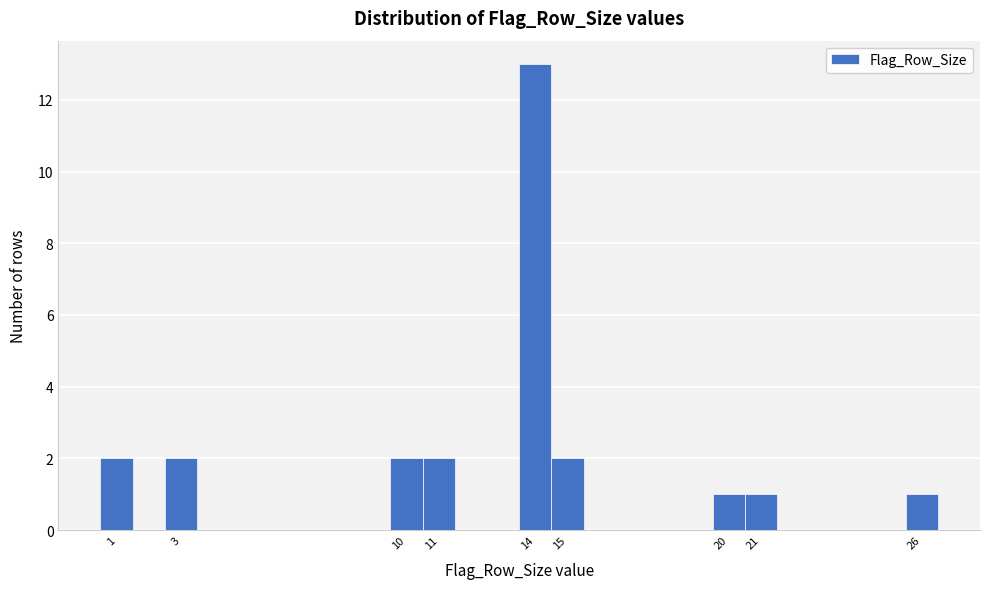

Which range on the x-axis has the tallest bar?

13.5 to 14.5